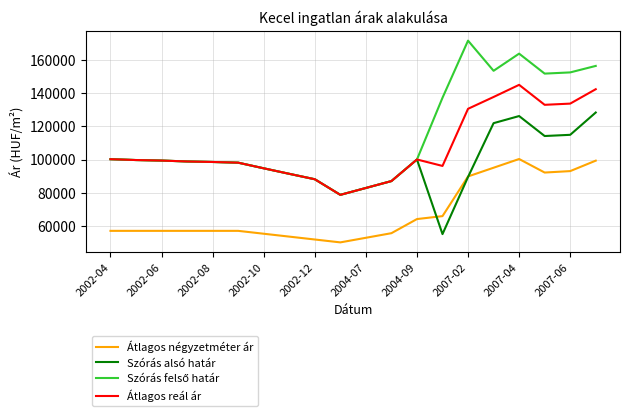

What is the minimum value for Szórás alsó határ?

55184